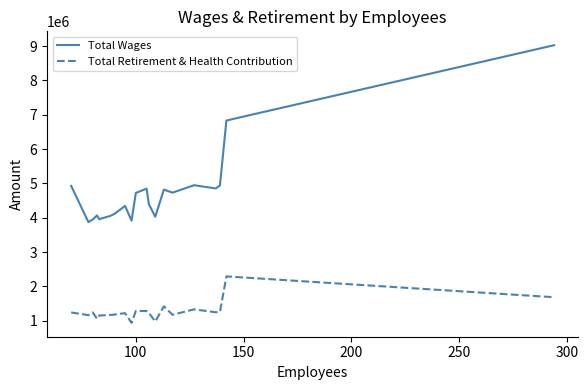

Rank the series by their maximum value, from highest to lowest.

Total Wages, Total Retirement & Health Contribution